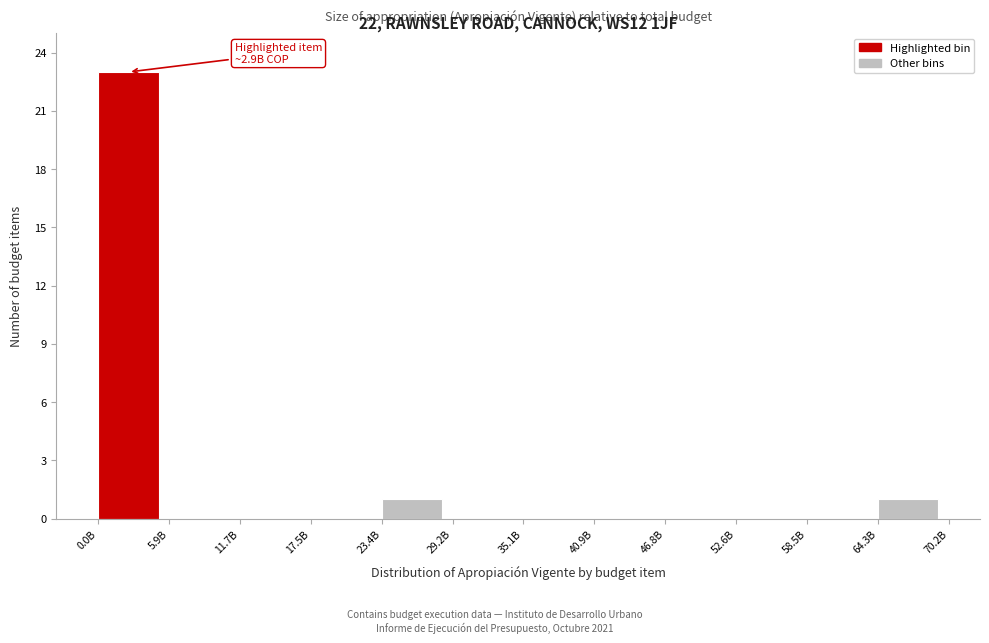

Reading left to right, extract all data points from this chart.

0.0B=23	5.9B=0	11.7B=0	17.5B=0	23.4B=1	29.2B=0	35.1B=0	40.9B=0	46.8B=0	52.6B=0	58.5B=0	64.3B=1